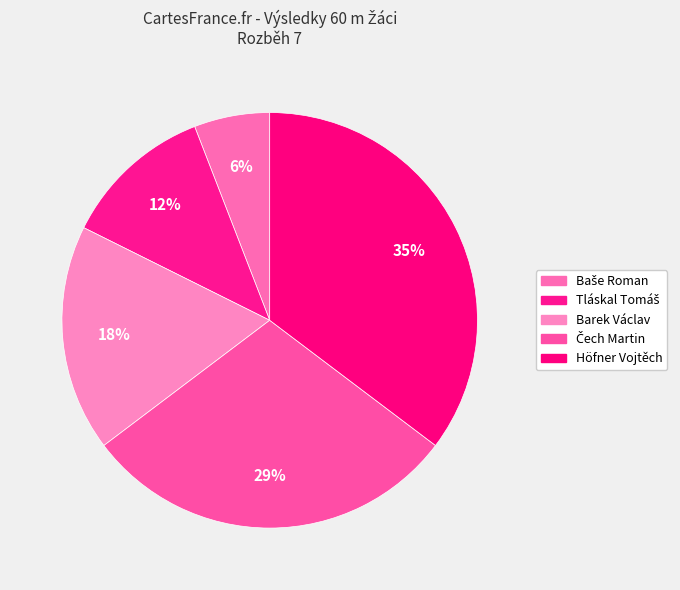

What percentage is the Čech Martin slice, to the nearest percent?

29%